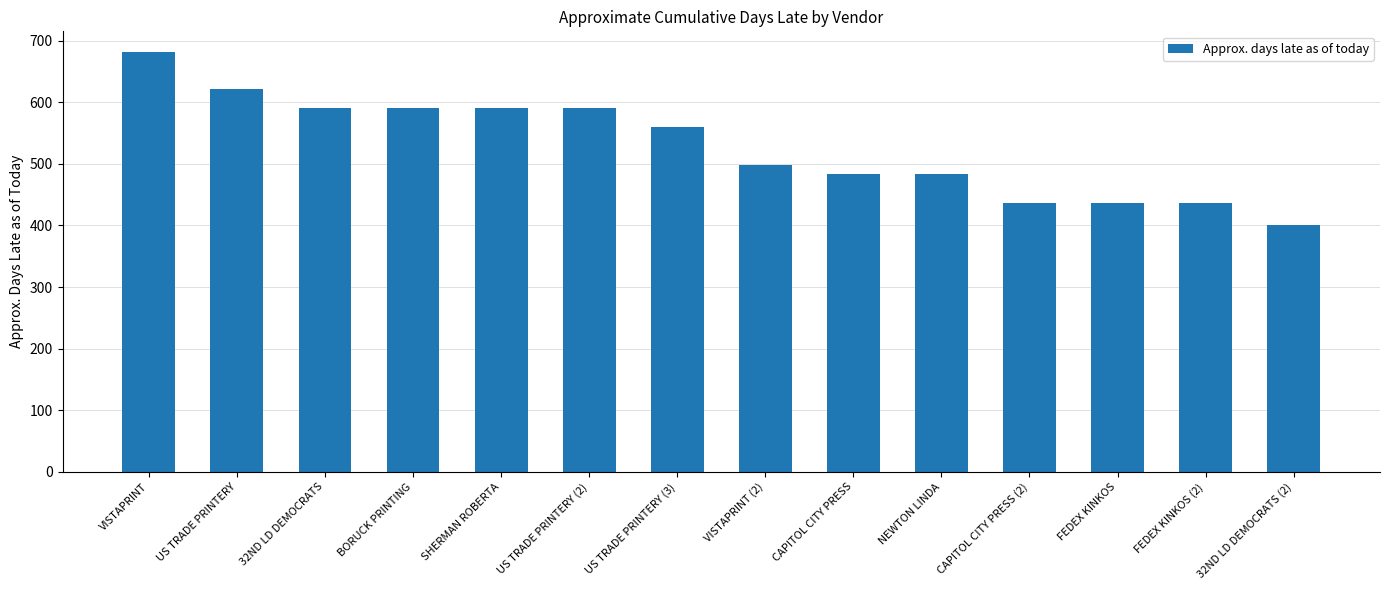

Between US TRADE PRINTERY (3) and US TRADE PRINTERY, which is larger?

US TRADE PRINTERY